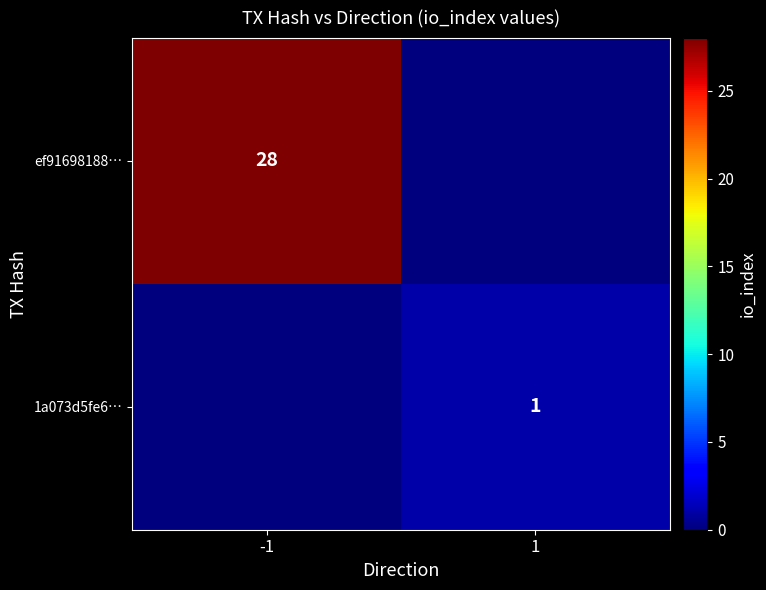

Is it true that ef91698188… equals 28 at -1?

True